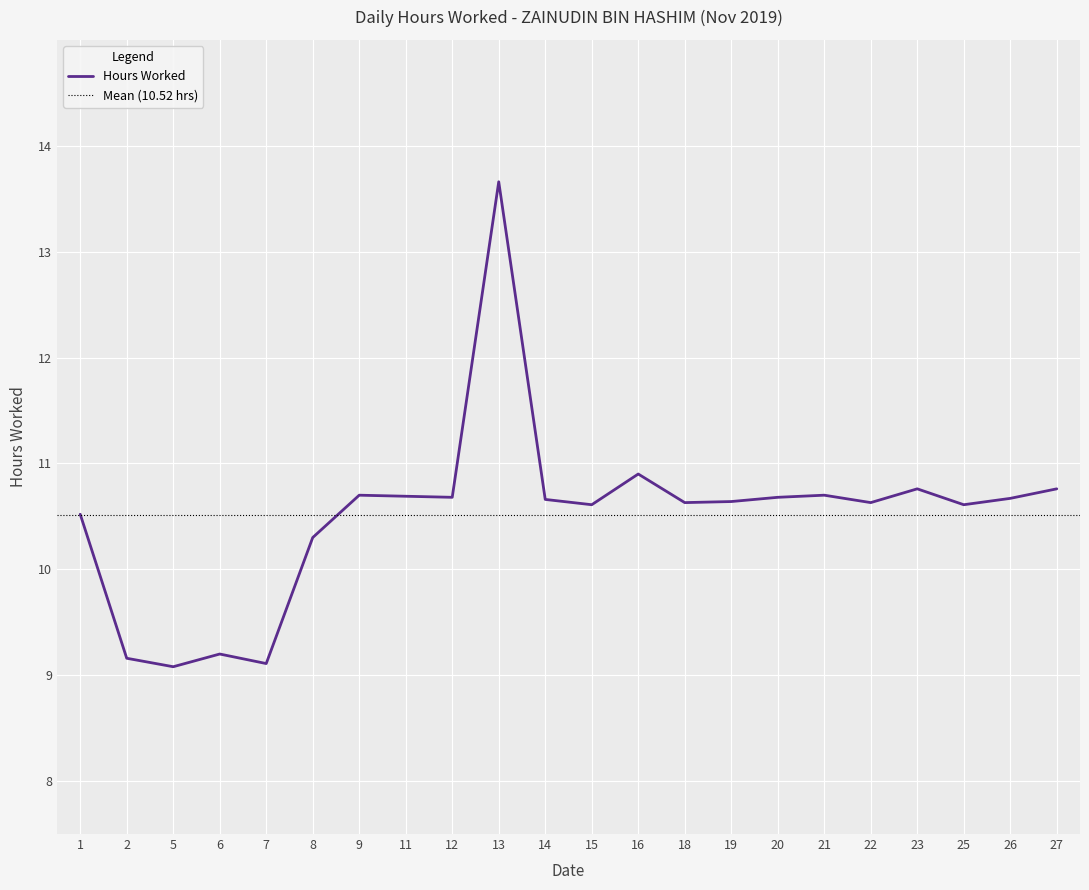

What is the difference between the maximum and minimum values?

4.6